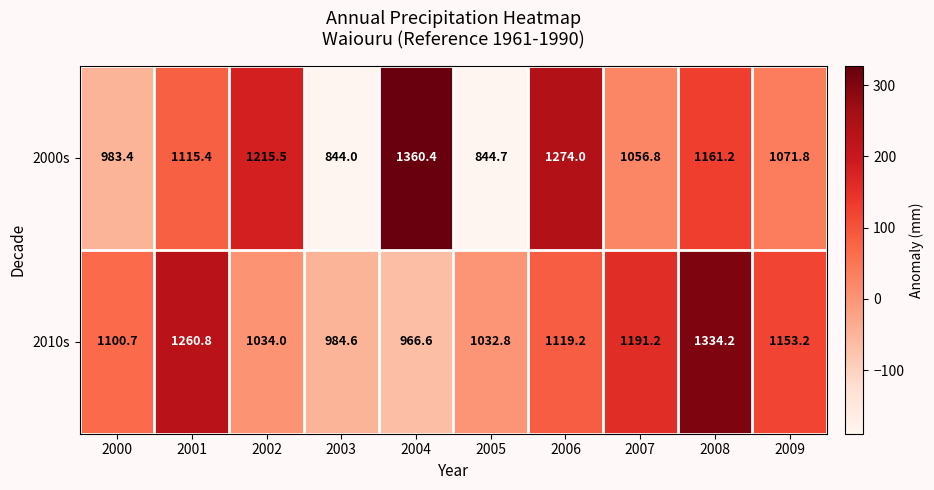

True or false: 2000s has a value of 1651.5 at 2008.

False